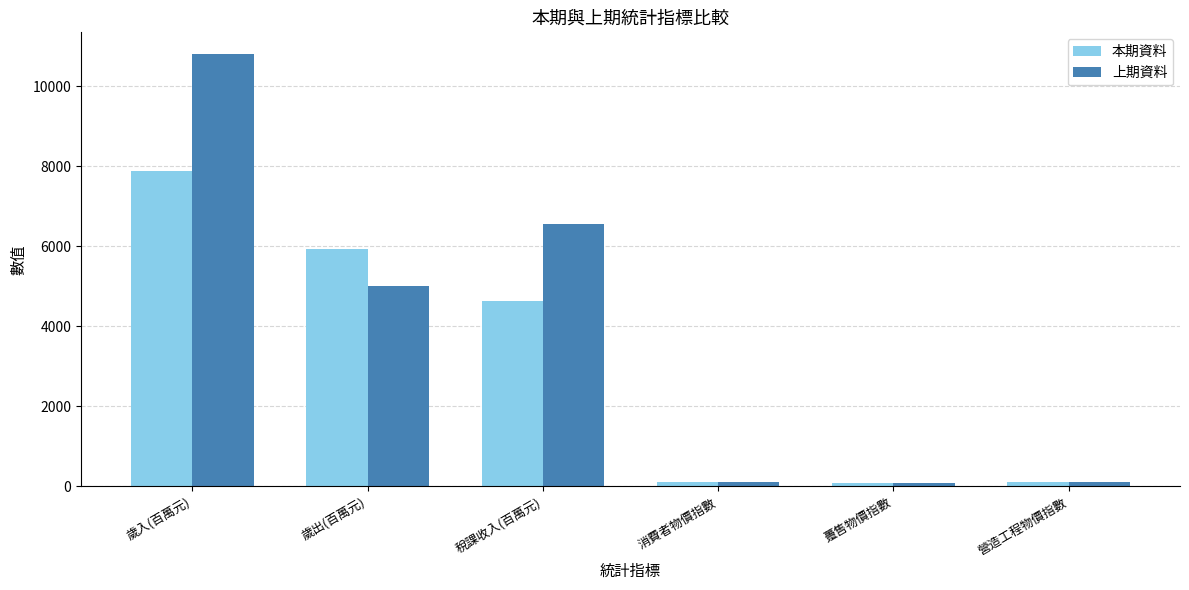

What are all the series names shown in the legend?

本期資料, 上期資料